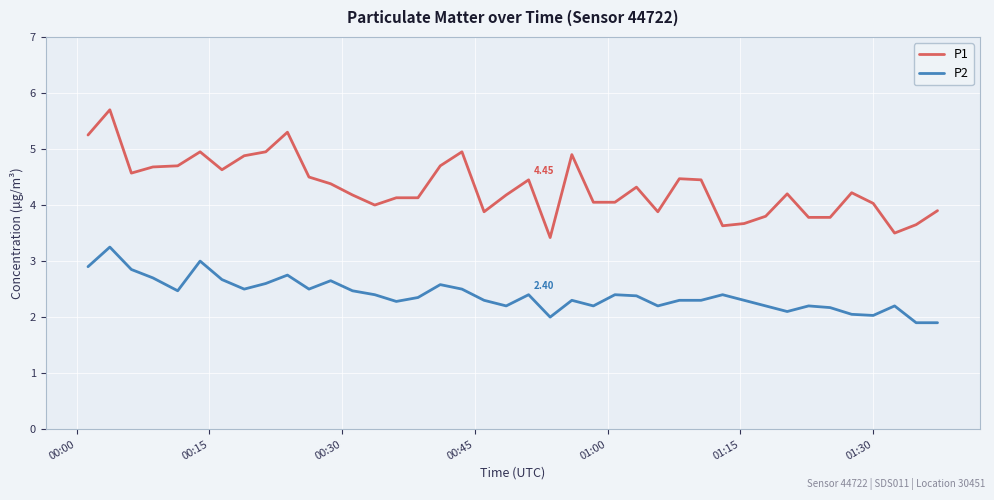

How many categories are shown in the chart?

40